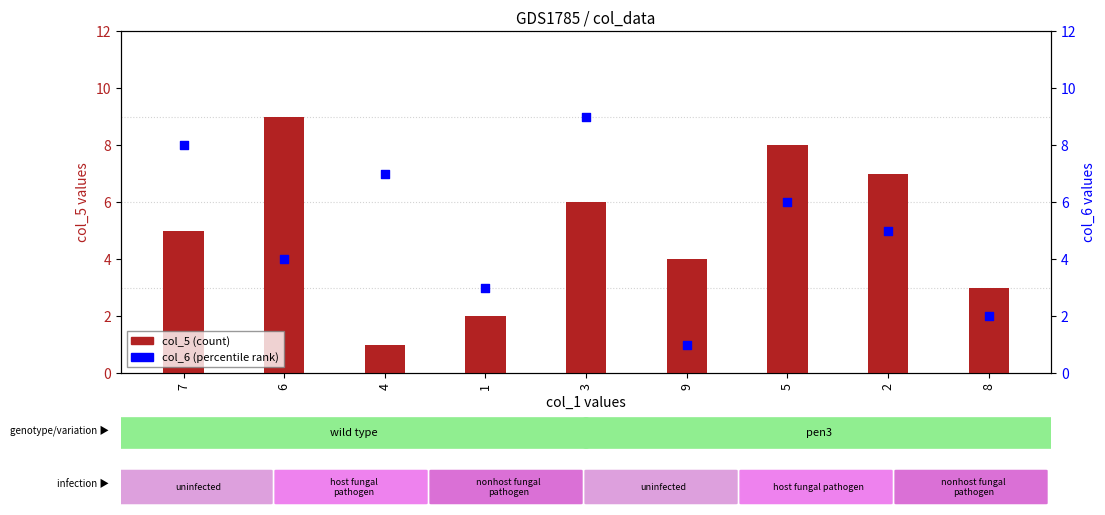

What are all the series names shown in the legend?

col_5 (count), col_6 (percentile)